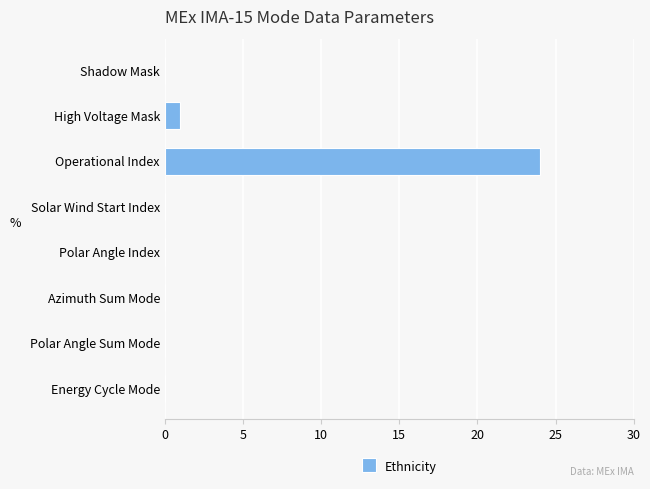

Are the bars horizontal?

Yes